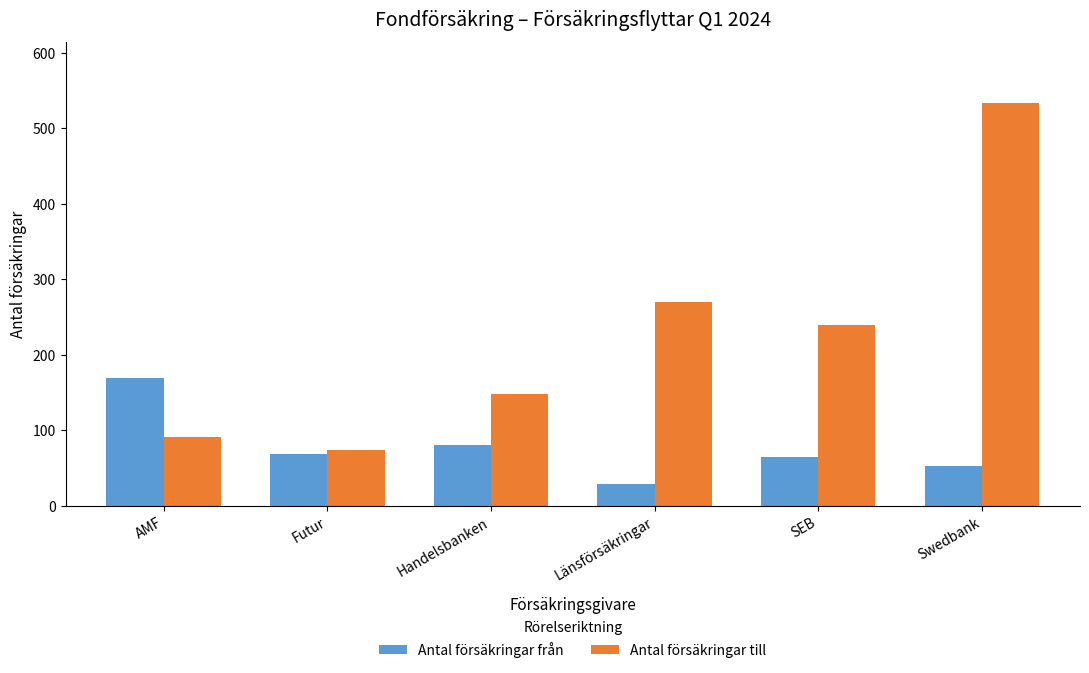

Is the value of Antal försäkringar till at Futur greater than the value of Antal försäkringar från at Swedbank?

Yes